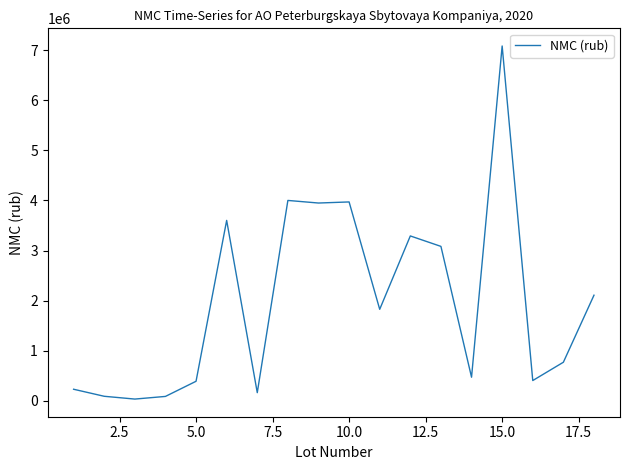

What is the difference between the maximum and minimum values?

7044254.6